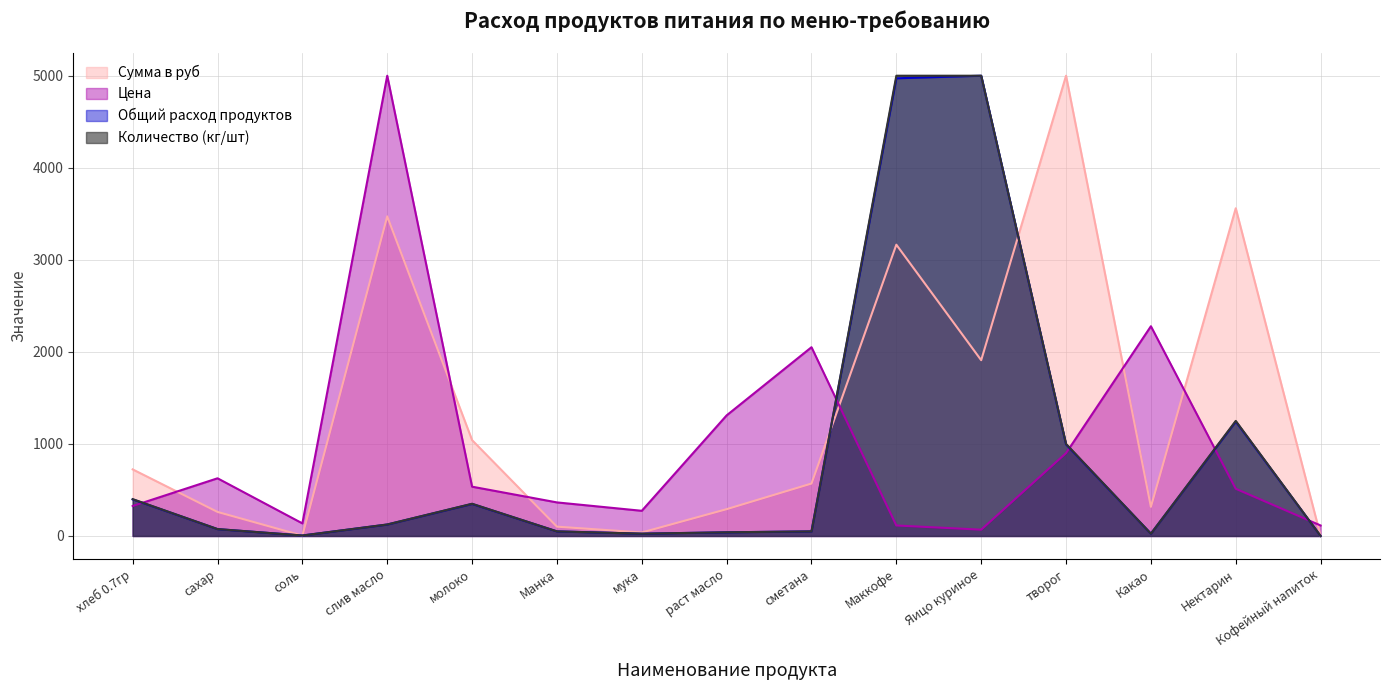

What is the label of the 12th point from the left?

творог